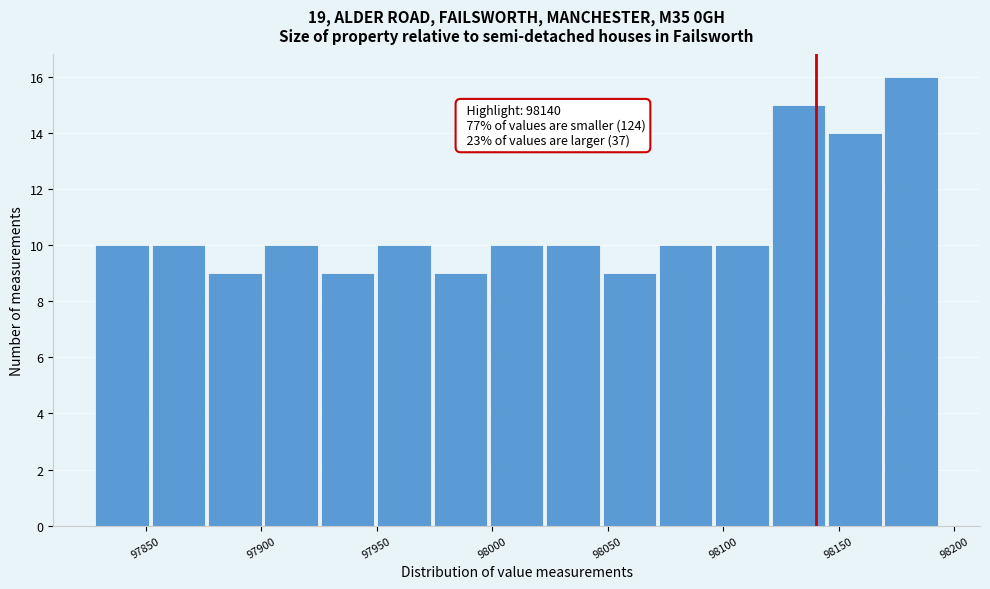

Over which range of the x-axis is the bar tallest?

98170 to 98195